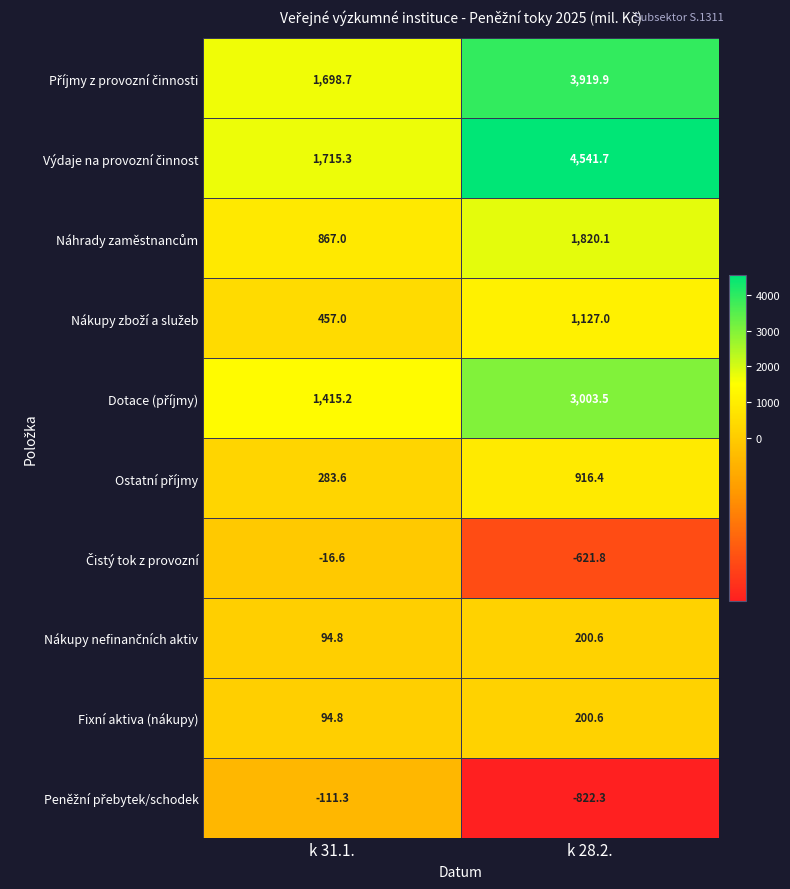

What is the spread (max minus min) of values at k 28.2.?

5364.0